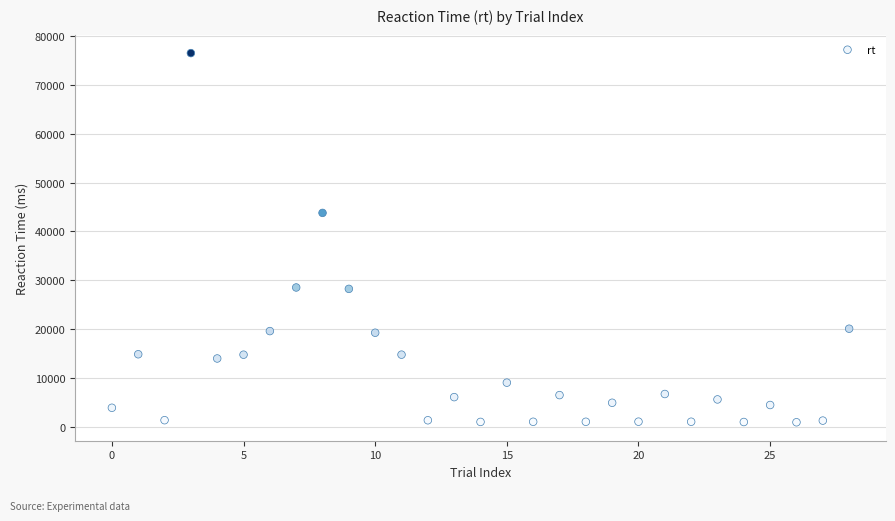

What Y value in the scatter plot is closest to 38731?

43809